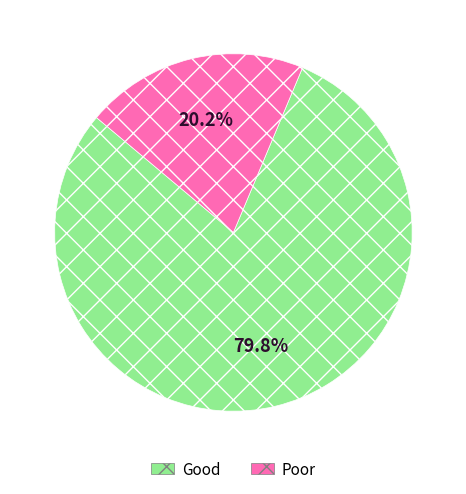

Rank the categories by value from highest to lowest.

Good, Poor